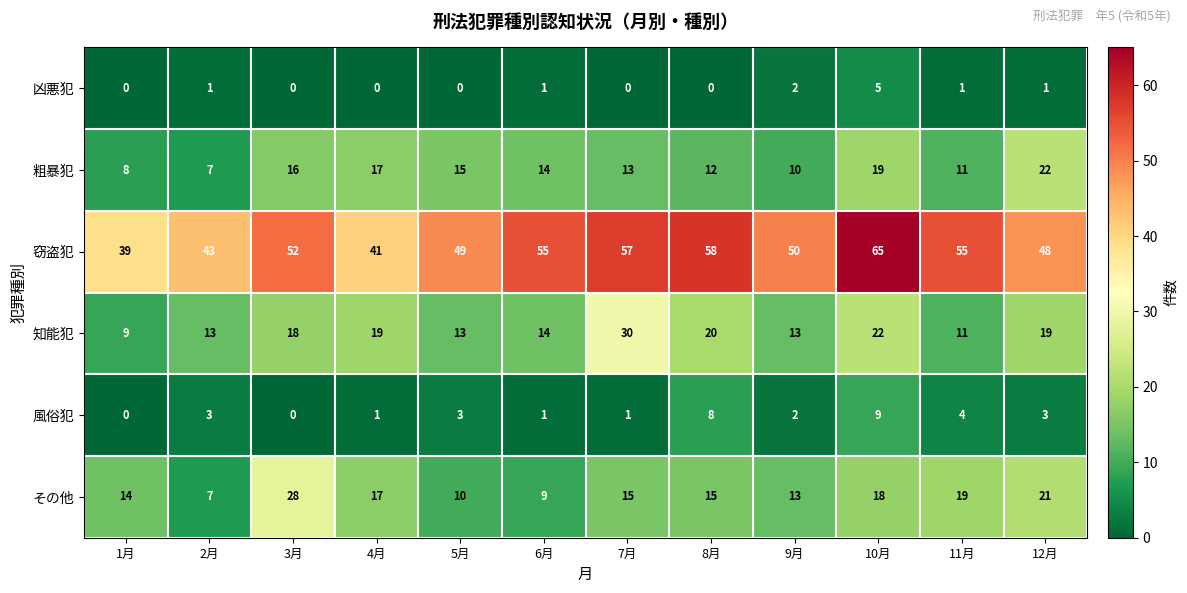

At which category is the sum across all series the highest?

10月